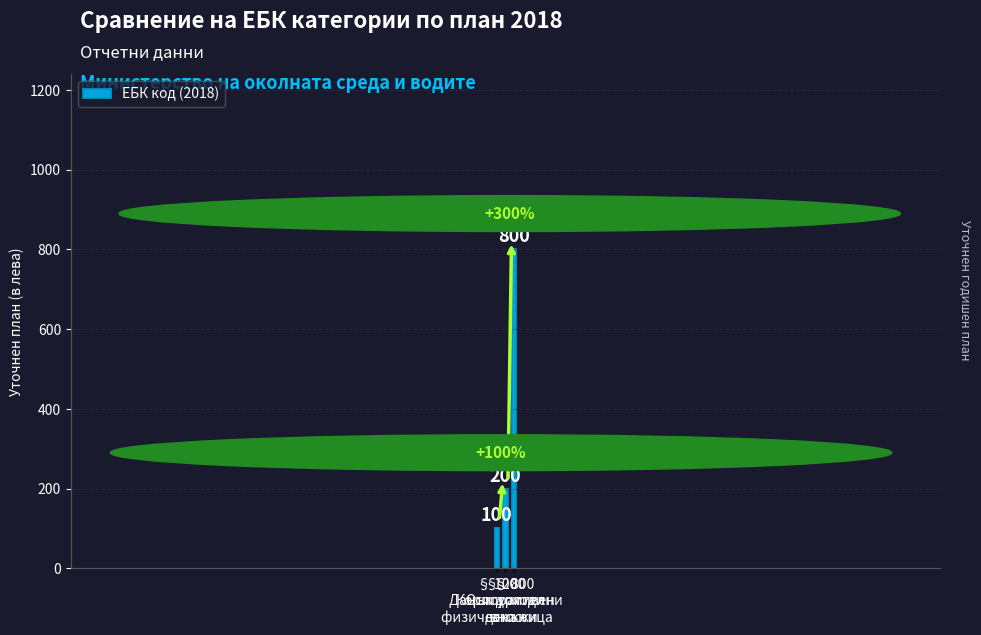

List the labels in order of value, largest first.

§ 800
Осигурителни
вноски, § 200
Корпоративен
данък, § 100
Данък доходи
физически лица